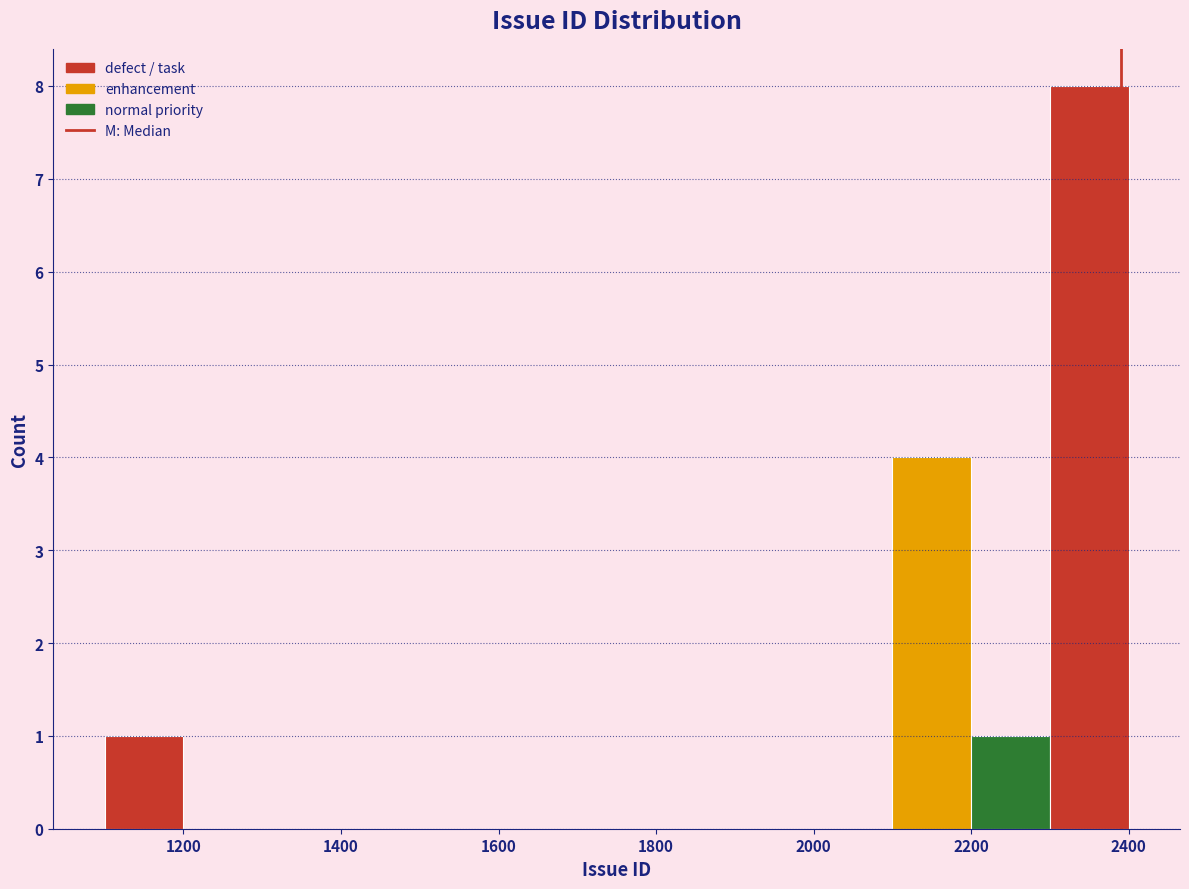

What is the height of the bar covering 2200 to 2300 on the x-axis? The values are not printed on the chart, so give them approximately, as read against the axis.

1